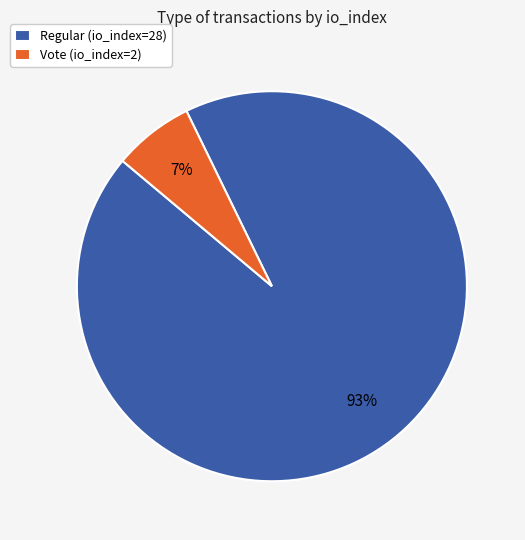

How many slices are in this pie chart?

2